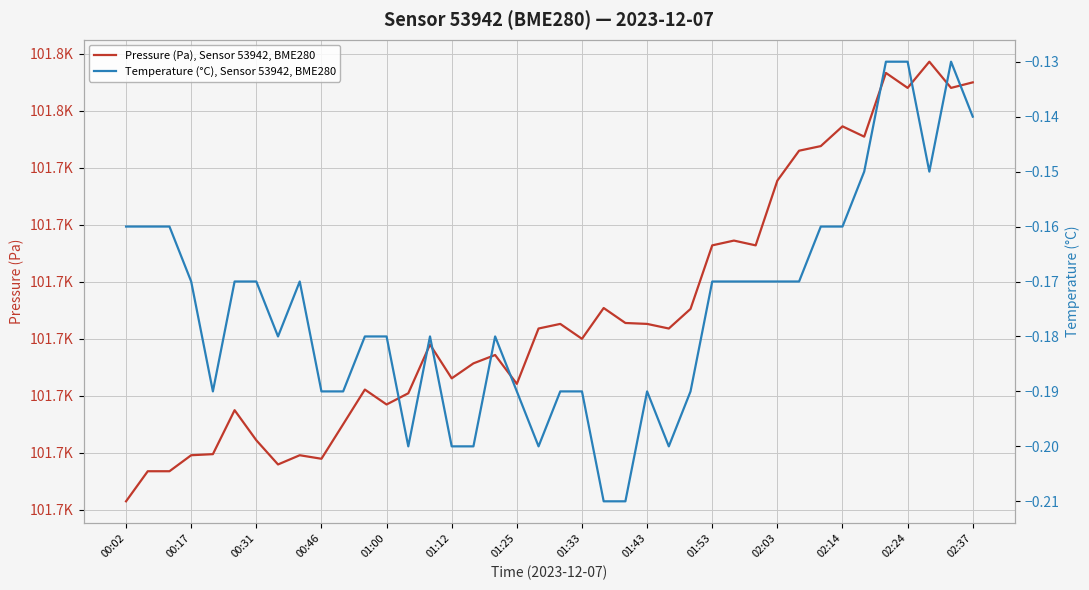

Reading right to left, extract all data points from this chart.

Pressure (Pa), Sensor 53942, BME280: 101755.0	101754.0	101758.6	101754.0	101756.7	101745.5	101747.3	101743.8	101743.0	101737.8	101726.4	101727.2	101726.4	101715.2	101711.8	101712.6	101712.8	101715.4	101710.0	101712.6	101711.8	101702.1	101707.1	101705.7	101703.0	101709.0	101700.4	101698.4	101701.1	101695.0	101688.9	101689.5	101687.9	101692.2	101697.4	101689.7	101689.5	101686.7	101686.7	101681.4
Temperature (°C), Sensor 53942, BME280: -0.1	-0.1	-0.1	-0.1	-0.1	-0.1	-0.2	-0.2	-0.2	-0.2	-0.2	-0.2	-0.2	-0.2	-0.2	-0.2	-0.2	-0.2	-0.2	-0.2	-0.2	-0.2	-0.2	-0.2	-0.2	-0.2	-0.2	-0.2	-0.2	-0.2	-0.2	-0.2	-0.2	-0.2	-0.2	-0.2	-0.2	-0.2	-0.2	-0.2